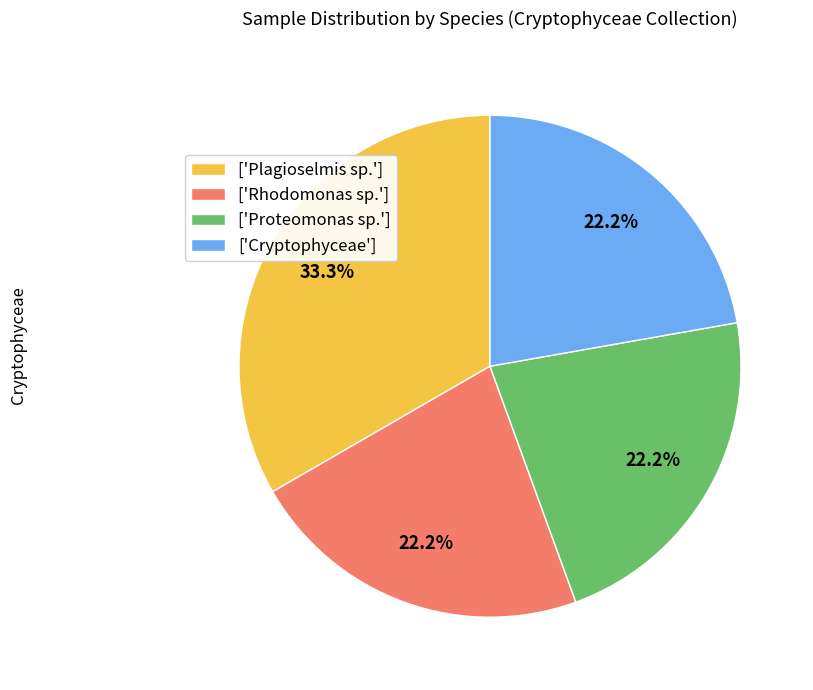

Approximately how many times larger is the value at ['Proteomonas sp.'] compared to ['Cryptophyceae']?

1.0